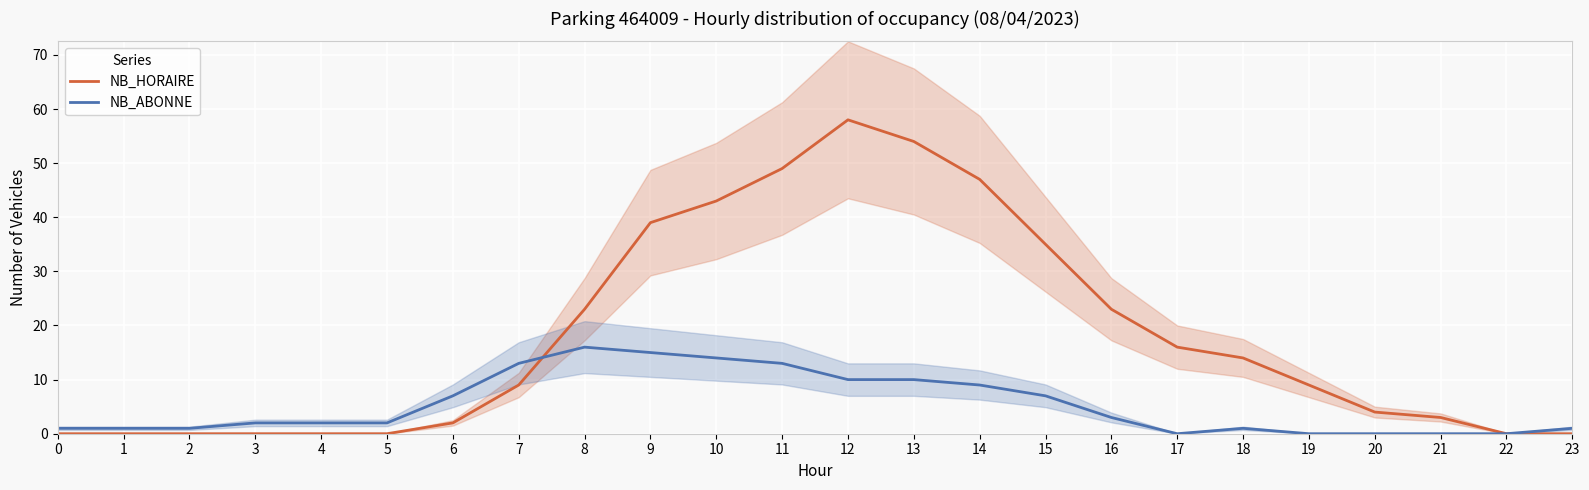

In NB_ABONNE, how many points are higher than both neighbors (excluding endpoints)?

2